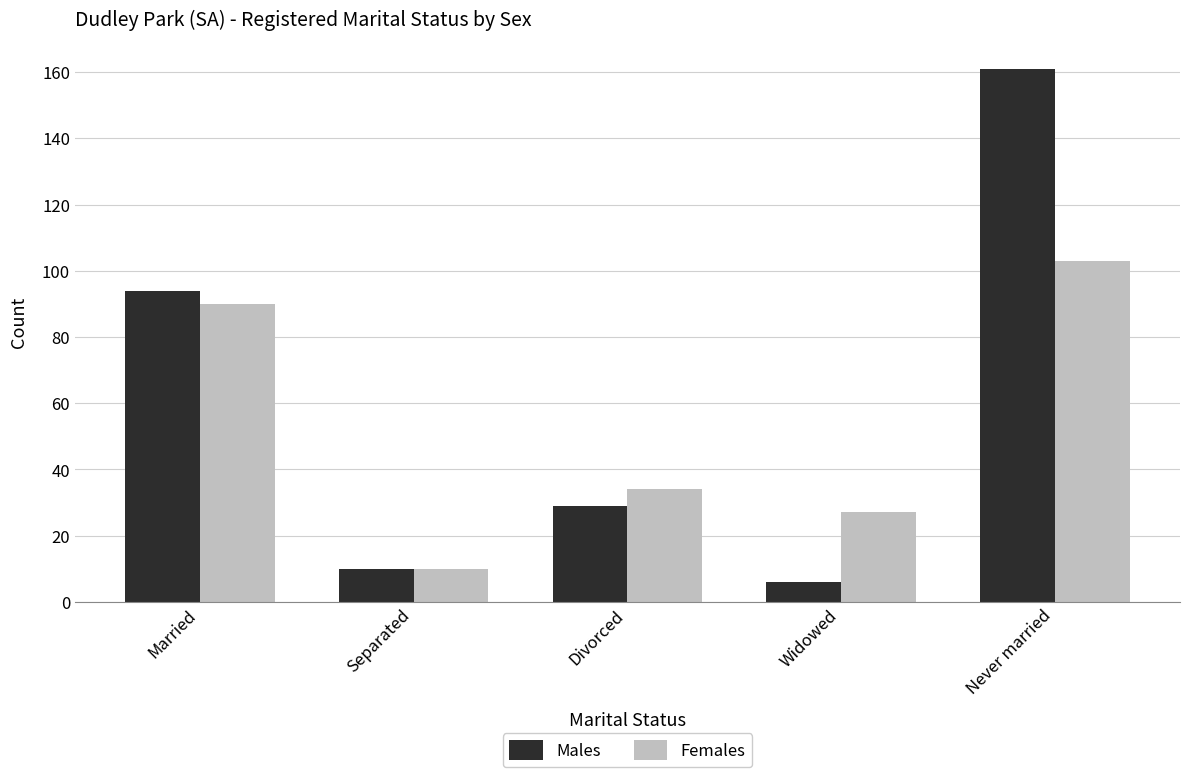

The value of Males at Divorced is 29. True or false?

True